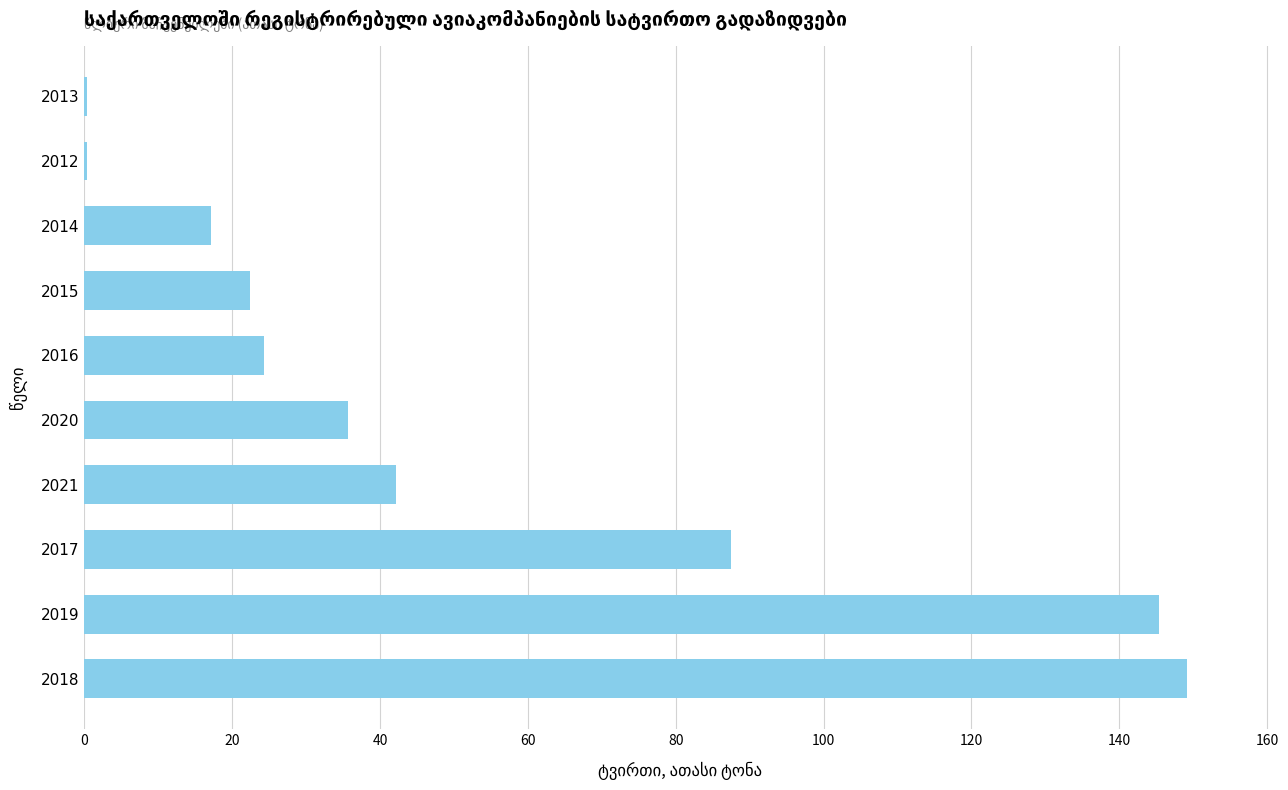

What is the change in value from 2019 to 2015?

-123.0